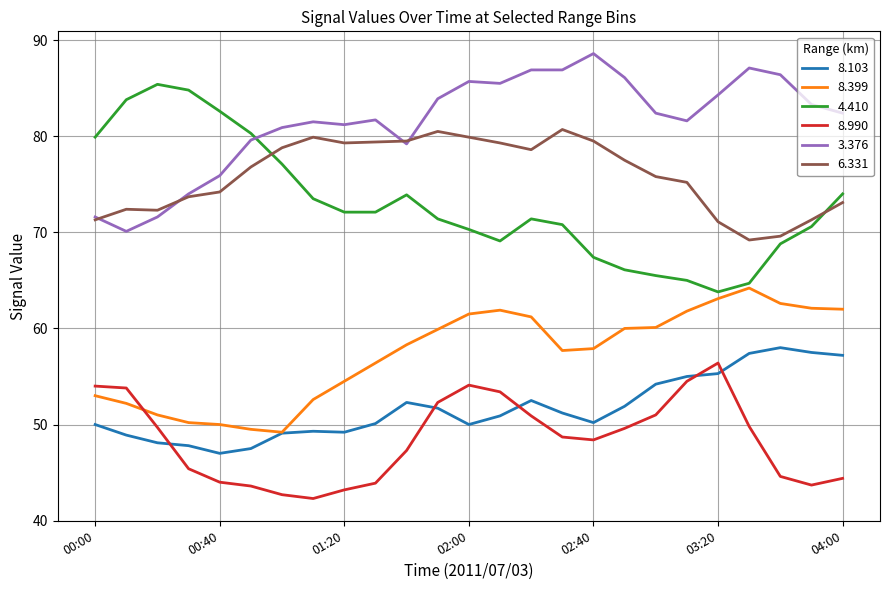

What is the maximum value for 8.990?

56.4